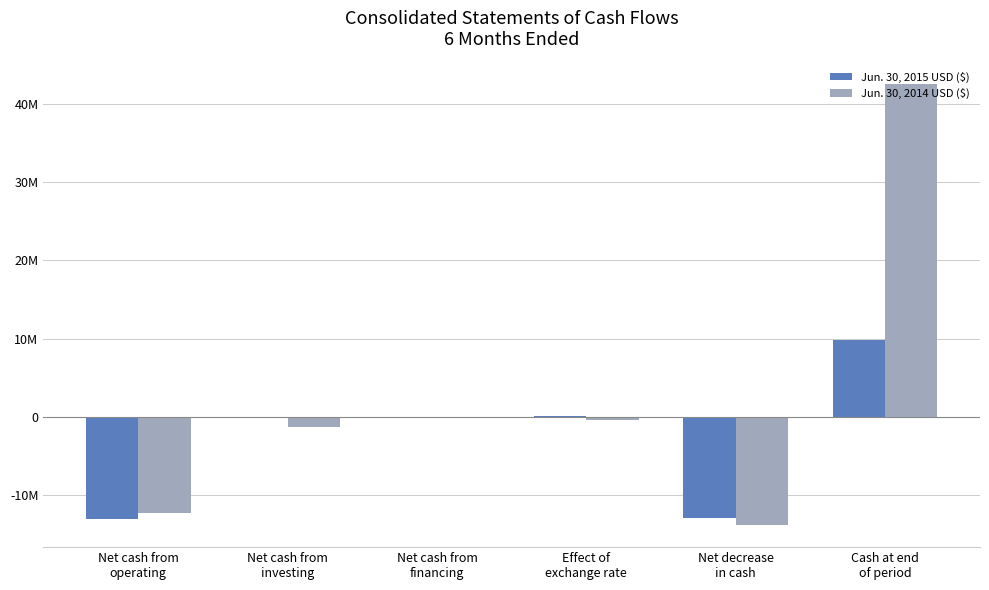

Does the chart contain stacked bars?

No